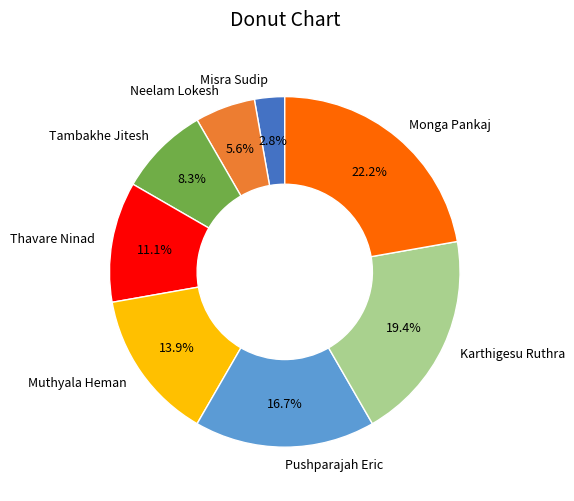

How many segments does this pie chart have?

8